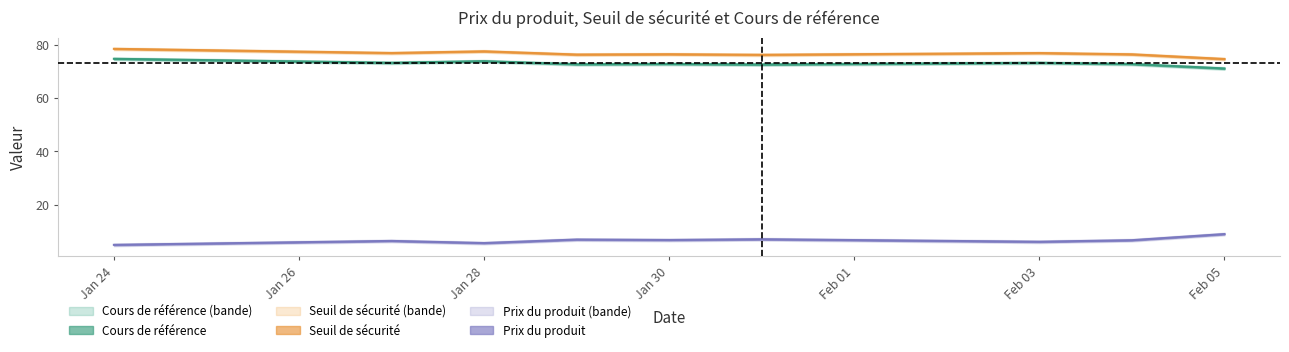

At which label does Cours de référence reach its minimum?

Feb 05